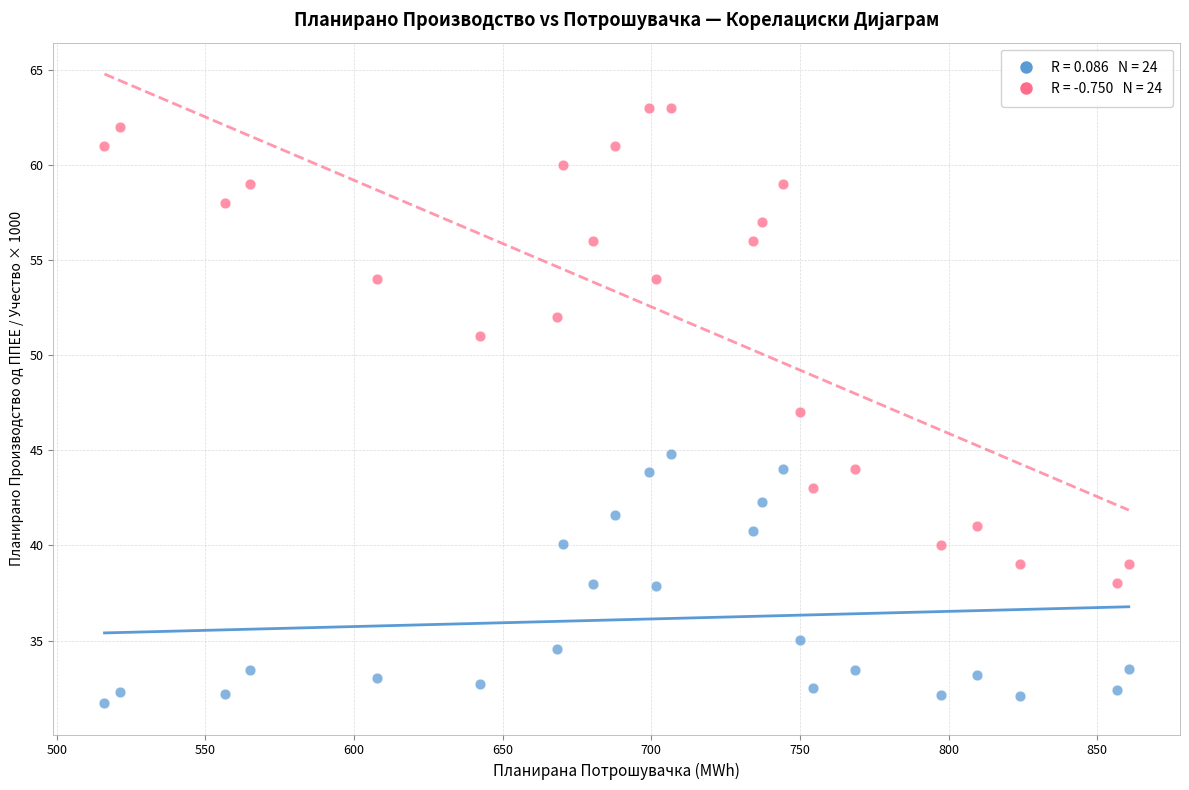

Across all data points, what is the range of X values (max minus min)?

344.5